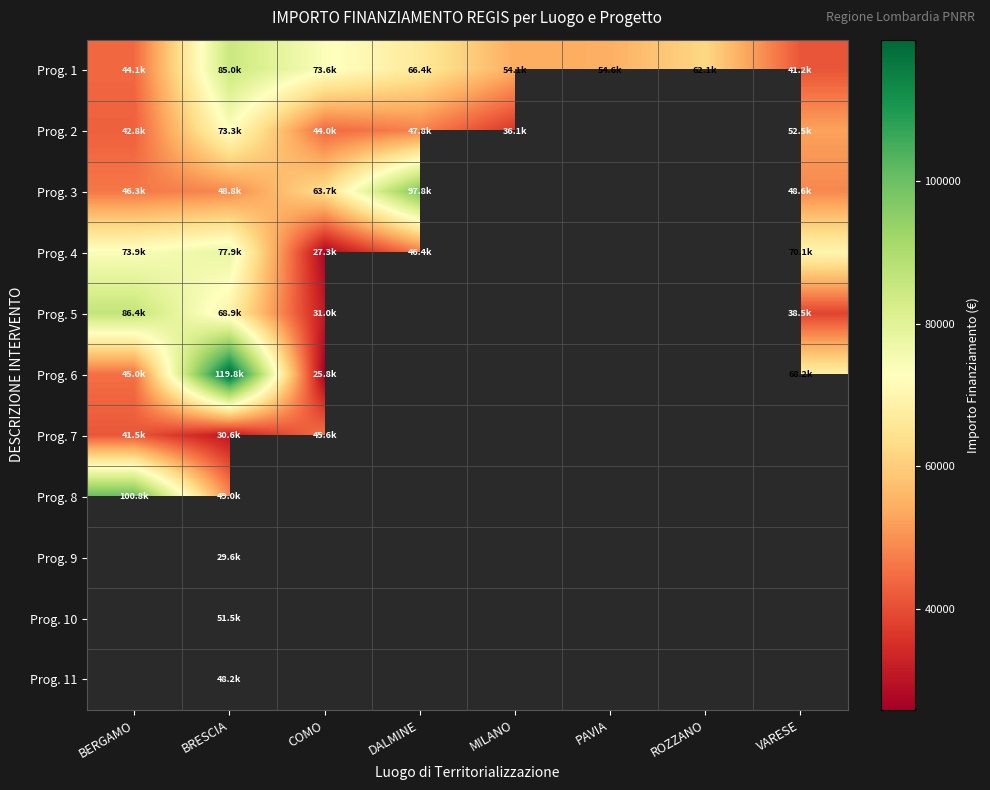

How many values in the Prog. 4 series are below 77926?

4